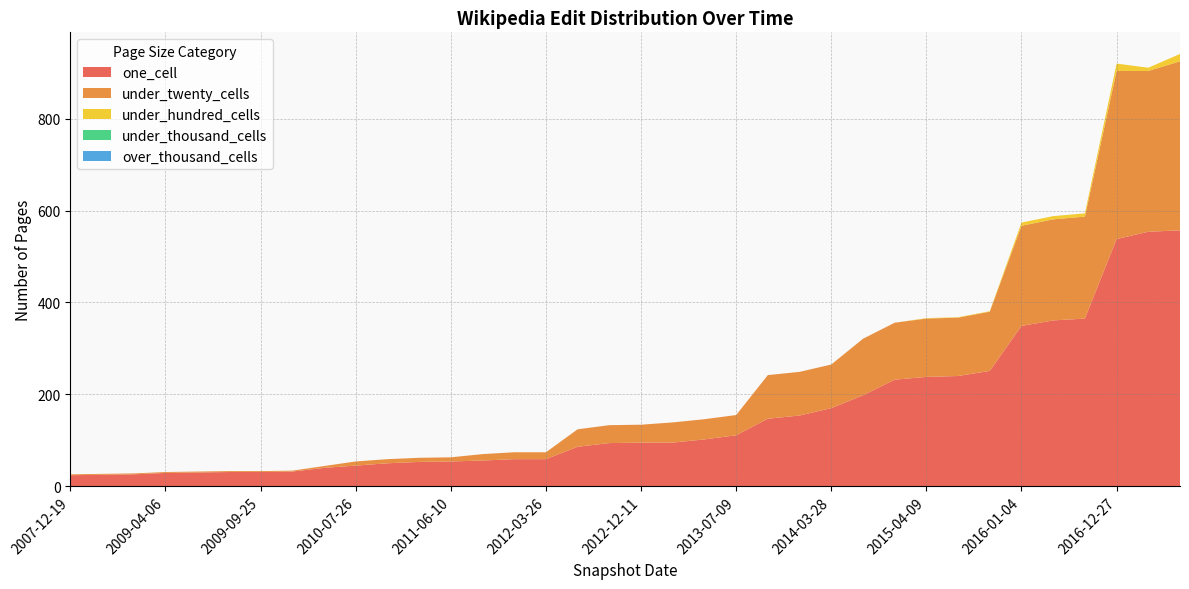

Reading right to left, extract all data points from this chart.

one_cell: 557	554	538	365	361	349	251	240	238	232	198	170	154	147	111	102	95	95	94	86	59	59	56	54	53	50	45	40	32	31	31	30	29	26	25	24
under_twenty_cells: 368	350	366	222	220	218	129	127	127	124	123	95	95	95	44	44	44	39	39	38	15	15	14	9	9	9	9	4	2	2	2	2	2	2	2	2
under_hundred_cells: 16	7	16	7	7	7	1	1	1	0	0	0	0	0	0	0	0	0	0	0	0	0	0	0	0	0	0	0	0	0	0	0	0	0	0	0
under_thousand_cells: 0	0	0	0	0	0	0	0	0	0	0	0	0	0	0	0	0	0	0	0	0	0	0	0	0	0	0	0	0	0	0	0	0	0	0	0
over_thousand_cells: 0	0	0	0	0	0	0	0	0	0	0	0	0	0	0	0	0	0	0	0	0	0	0	0	0	0	0	0	0	0	0	0	0	0	0	0